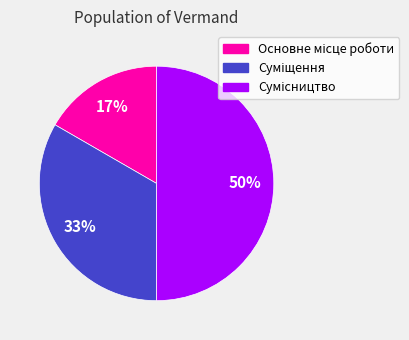

To the nearest percent, what is the average slice percentage?

33%